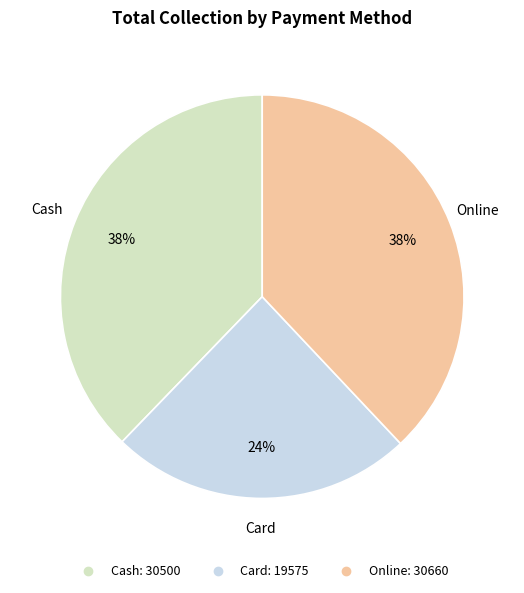

What is the smallest slice in the pie chart?

Card